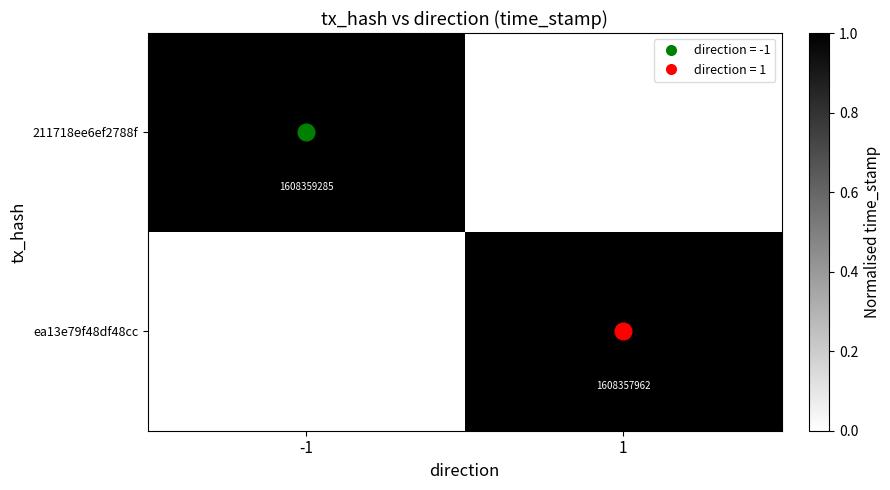

The value of 211718ee6ef2788f at 1 is 0.6. True or false?

False